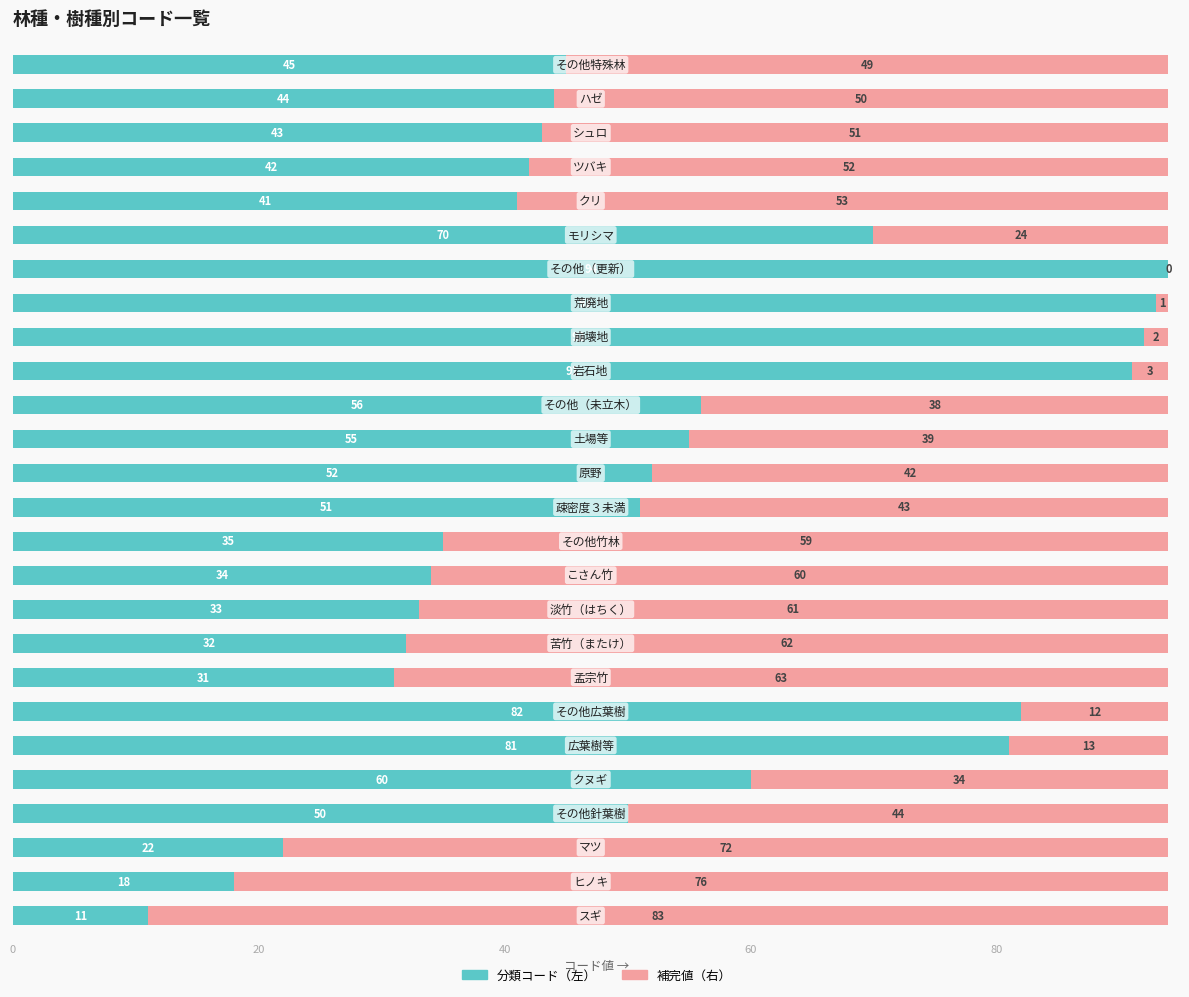

What is the highest value of the 分類コード（左） series?

94